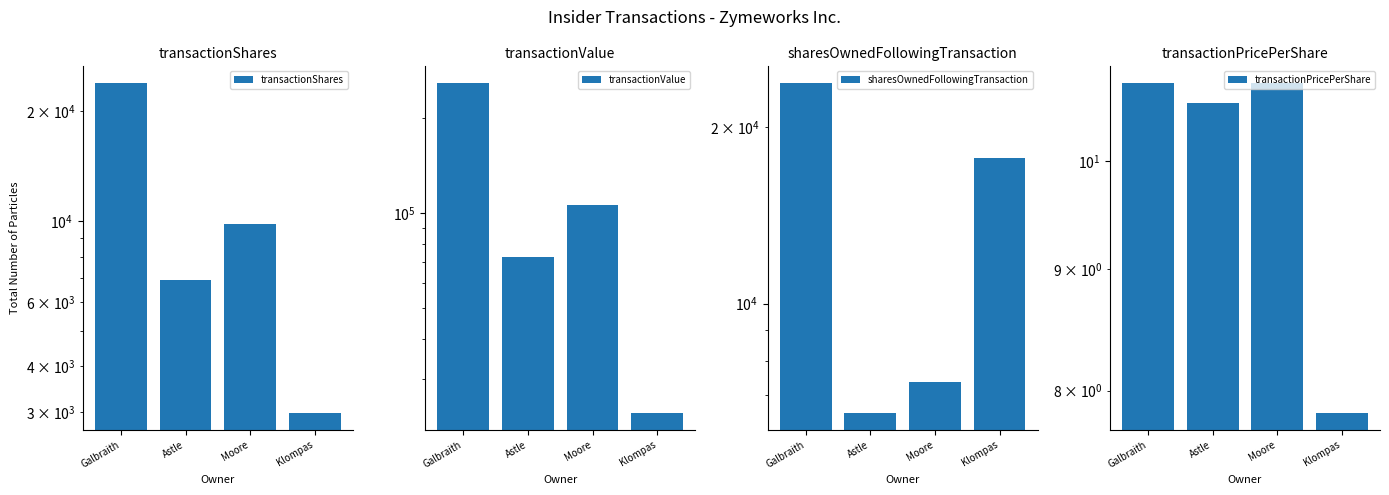

List the series in order of their peak value, lowest first.

transactionPricePerShare, sharesOwnedFollowingTransaction, transactionShares, transactionValue